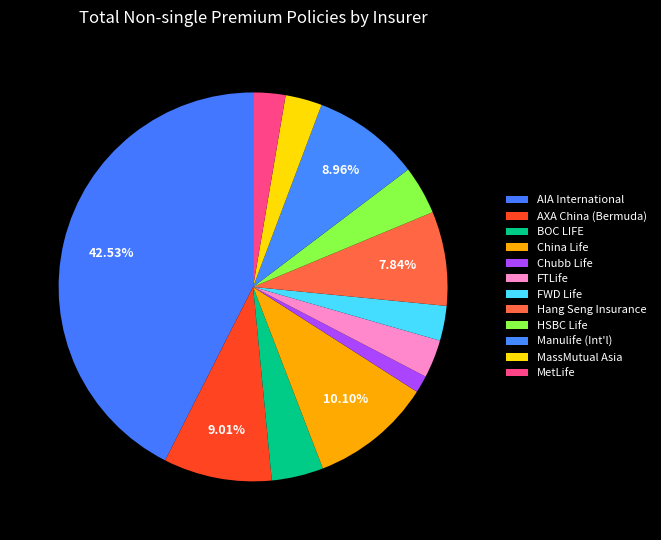

What is the change in value from China Life to FWD Life?

-16532